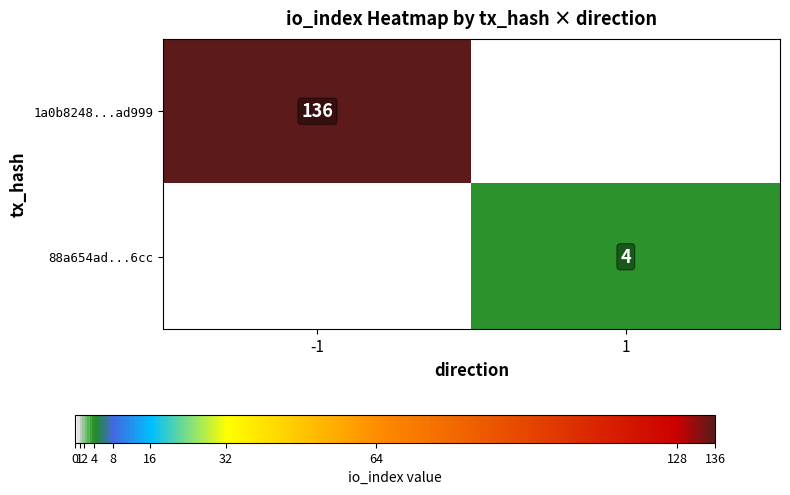

The 1a0b8248...ad999 series shows 136 at -1. True or false?

True